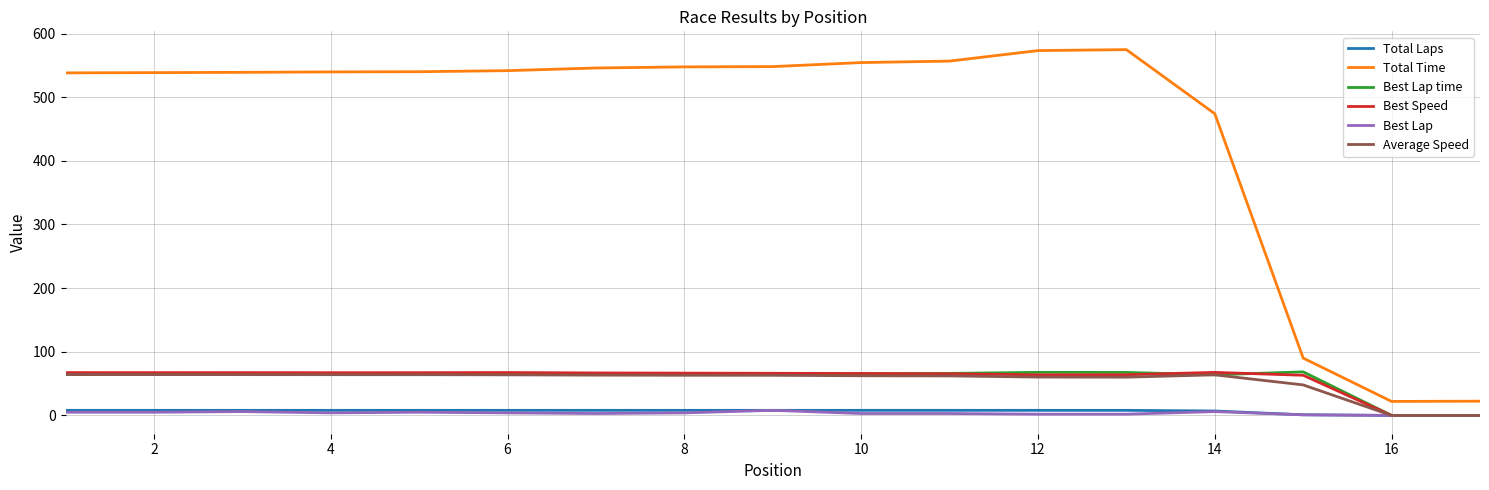

True or false: Best Speed and Total Time intersect in this chart.

False